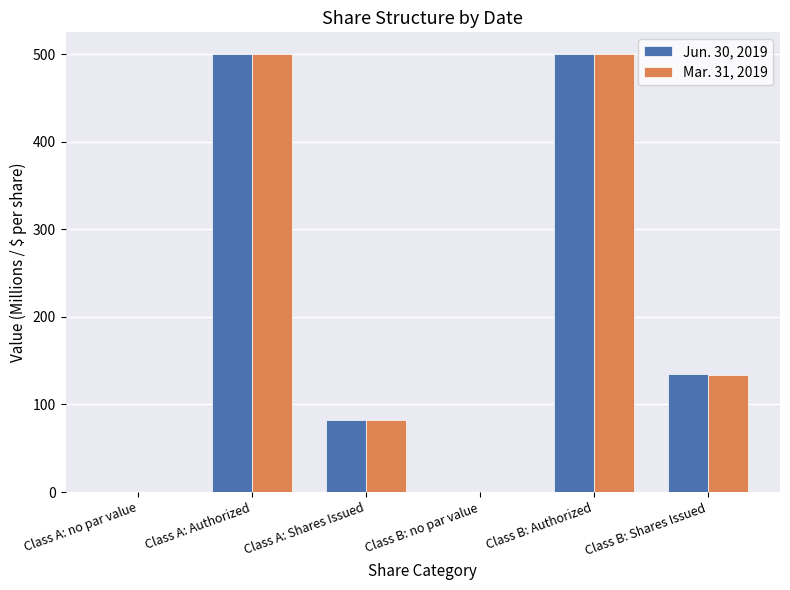

How many groups of bars are there?

6